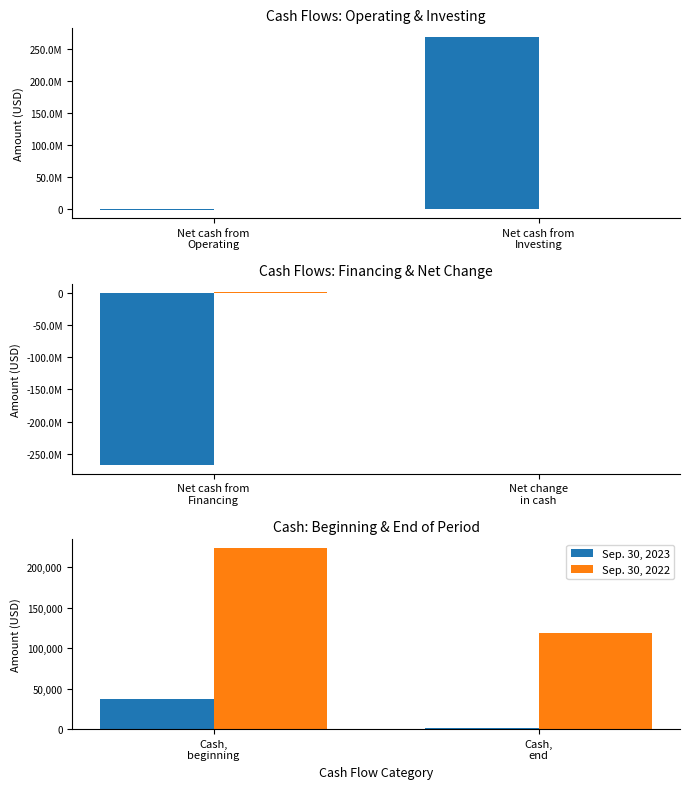

What is the average value of the Sep. 30, 2022 series?

170972